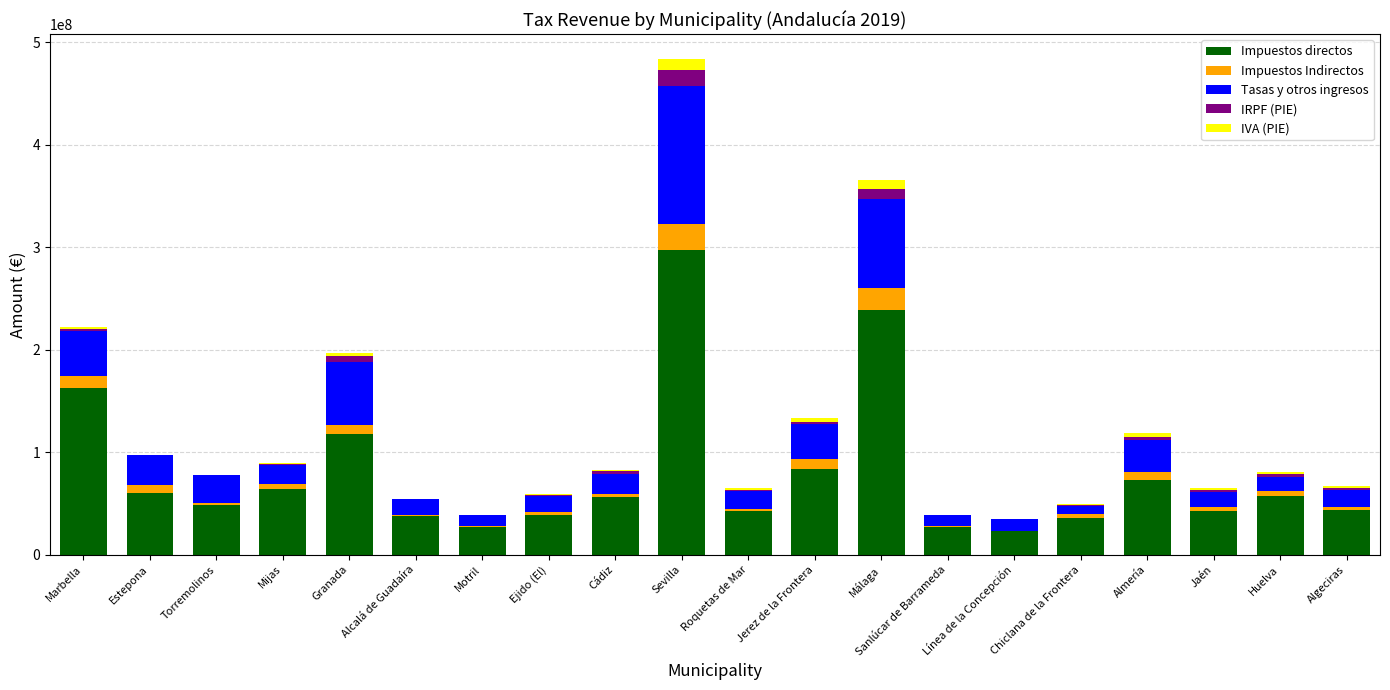

How many data points in Impuestos directos are above 55772339?

10